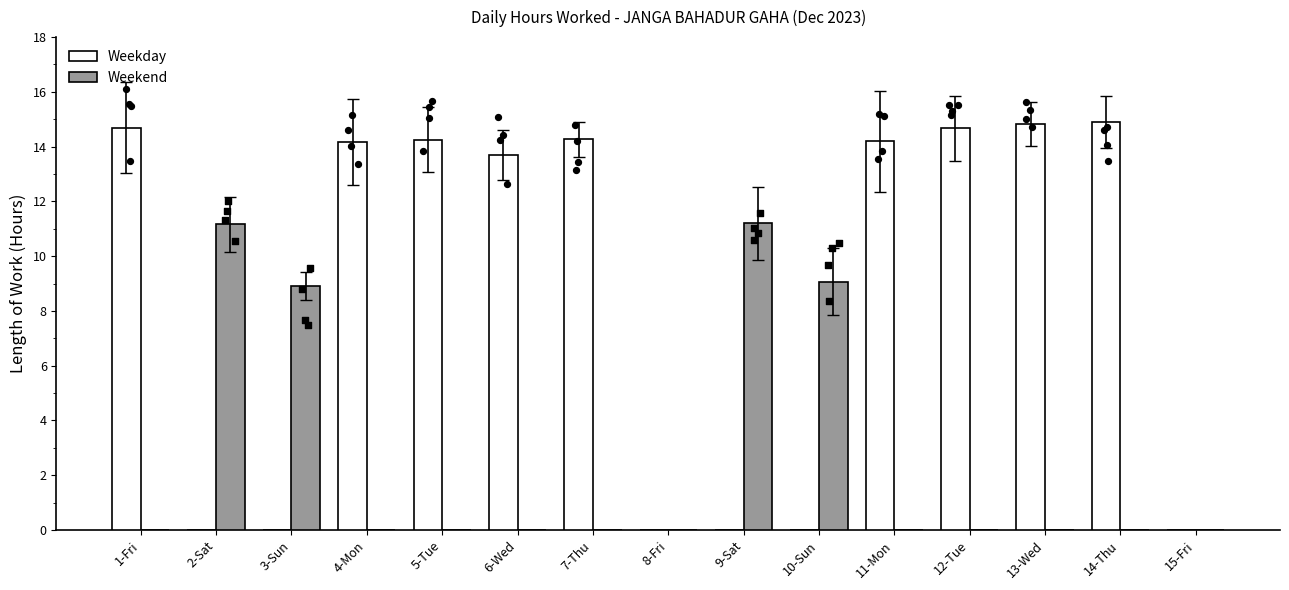

At how many categories does at least one series exceed 13?

9